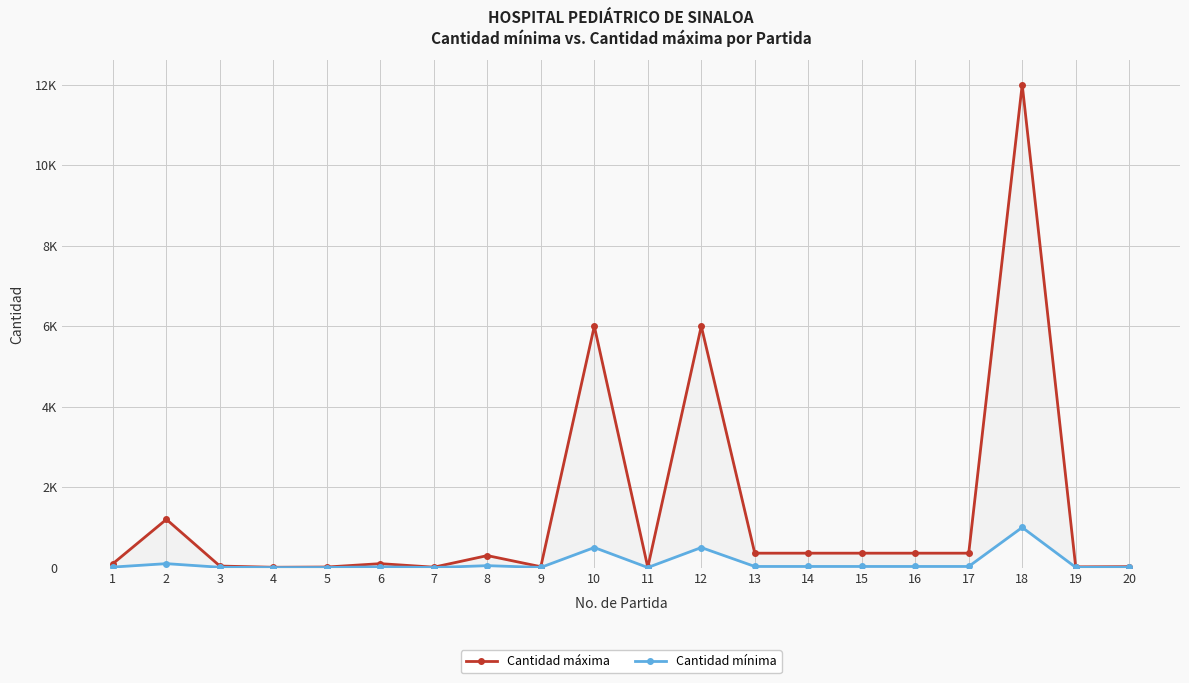

What is the smallest value displayed?

3